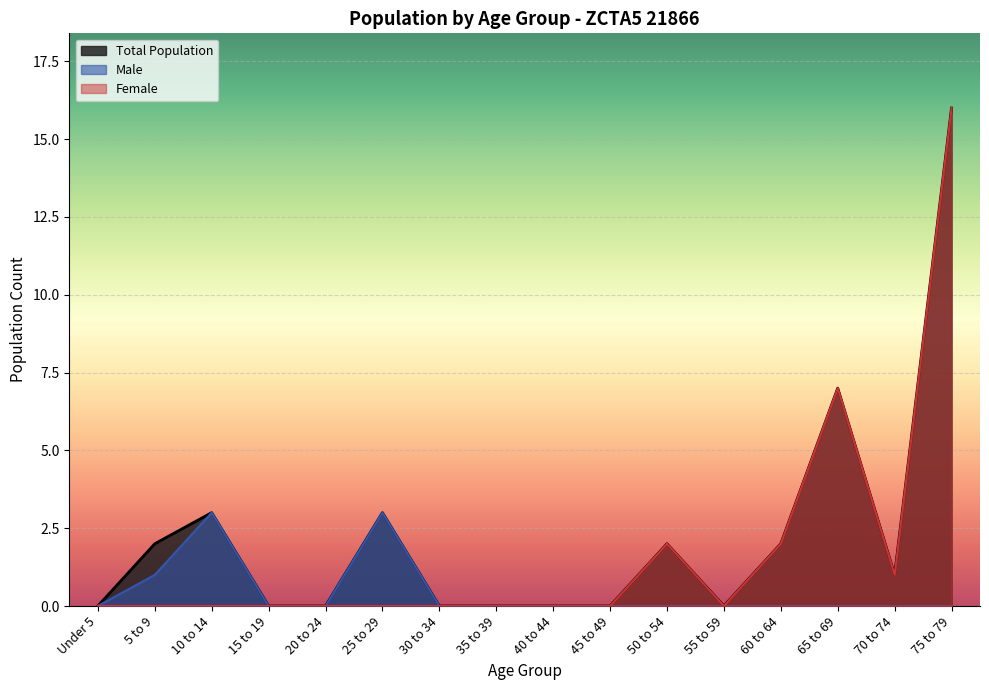

The value of Under 5 years at 55 to 59 is 0. True or false?

True